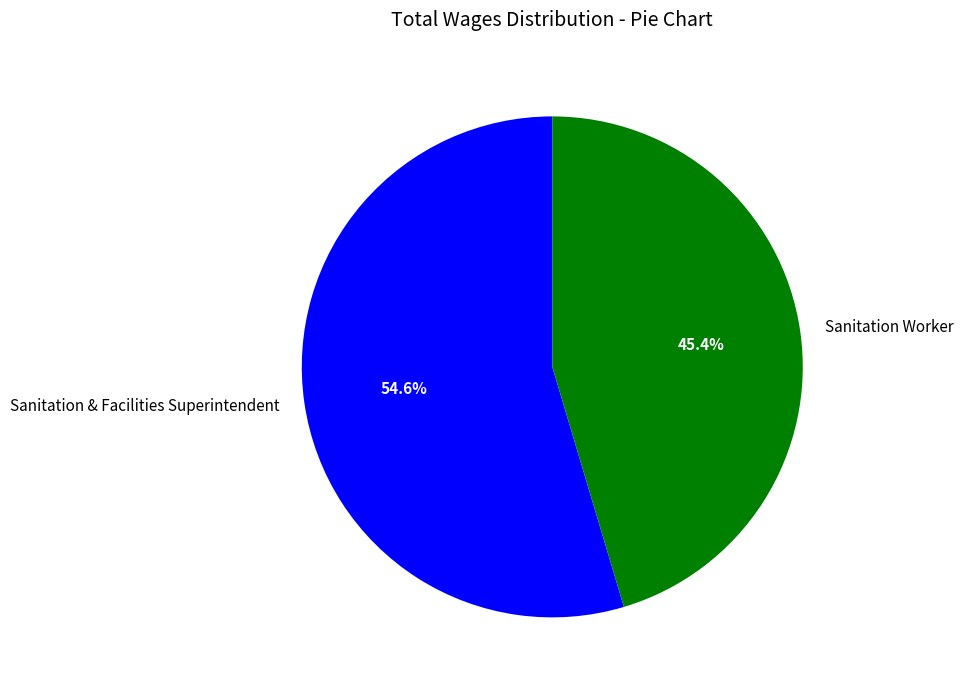

Which slice is the largest?

Sanitation & Facilities Superintendent